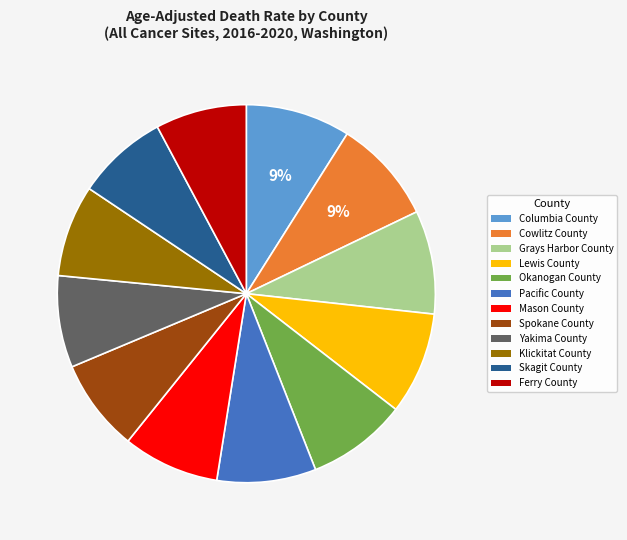

Is it true that Cowlitz County is 1% of the pie?

False